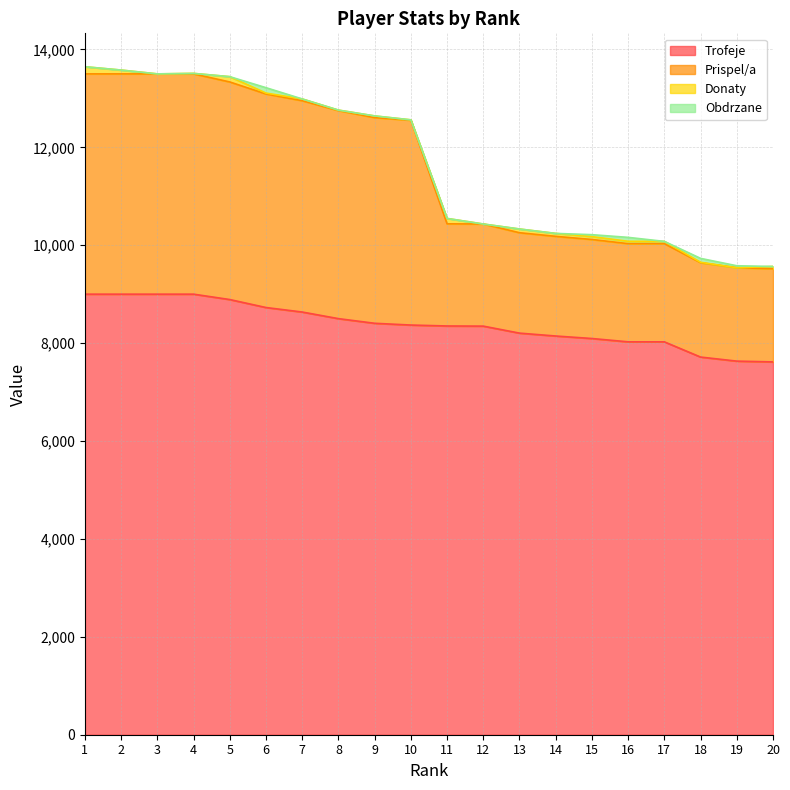

Which series has the largest range (max minus min)?

Prispel/a